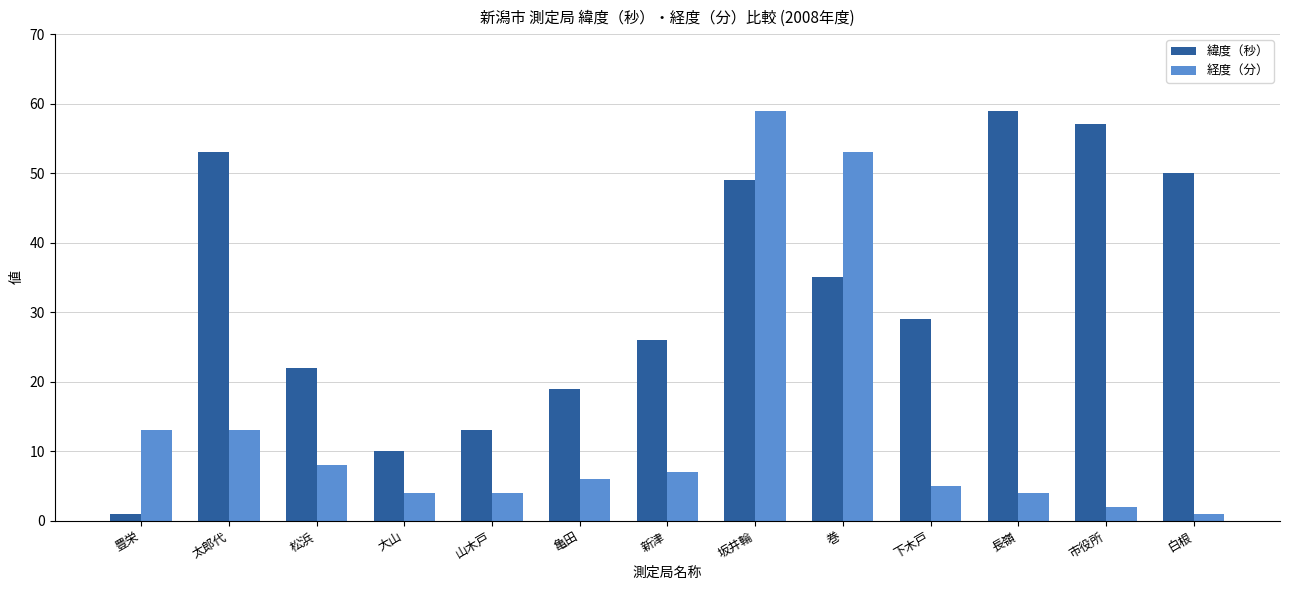

Reading left to right, transcribe all the data shown in this chart.

緯度（秒）: 1	53	22	10	13	19	26	49	35	29	59	57	50
経度（分）: 13	13	8	4	4	6	7	59	53	5	4	2	1